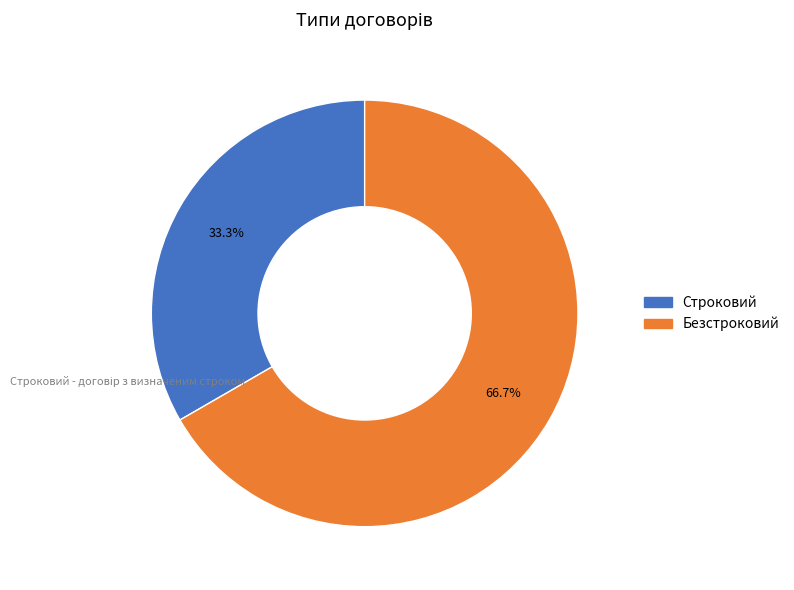

Which category accounts for the majority?

Безстроковий